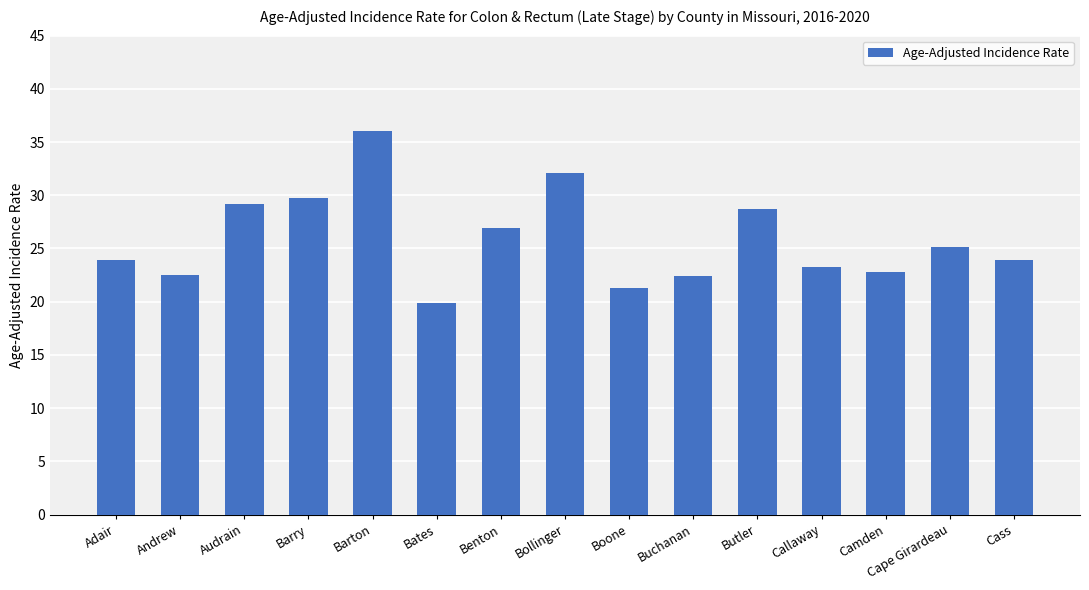

The chart shows a value of 39.5 at Cass. True or false?

False